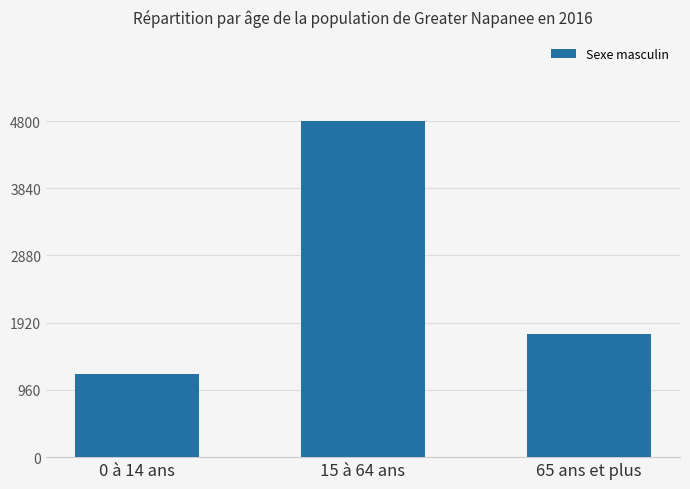

What is the label of the 2nd bar from the right?

15 à 64 ans